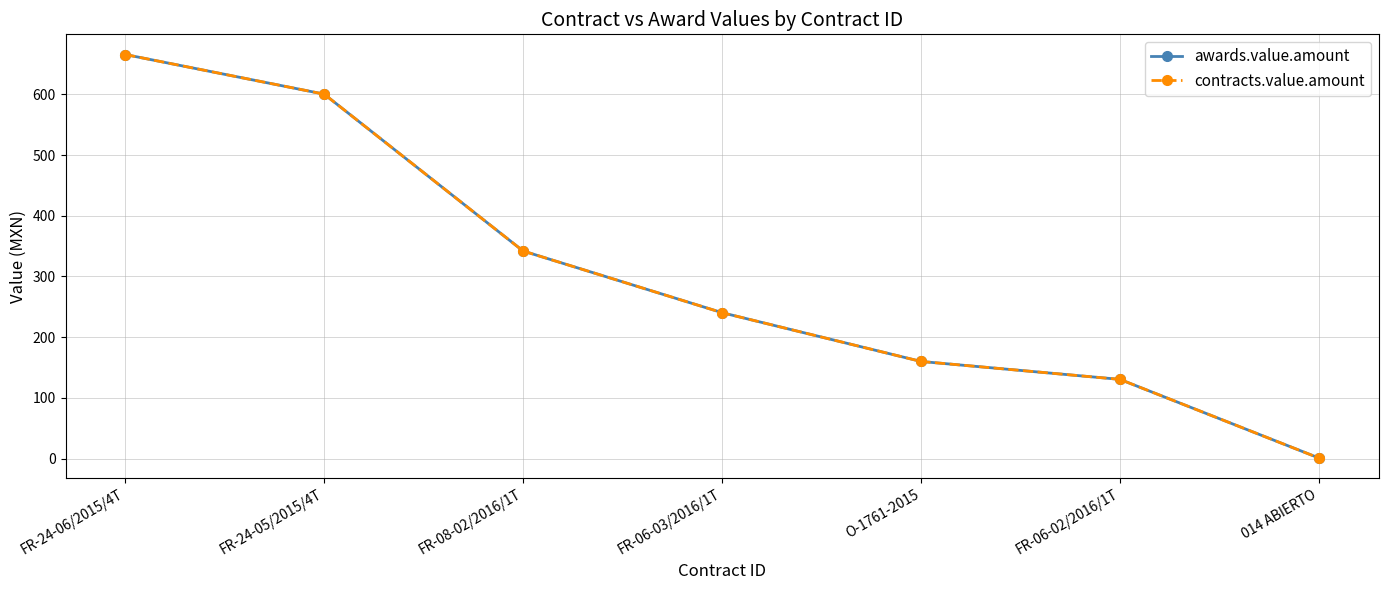

What is the label of the 5th point from the left?

O-1761-2015